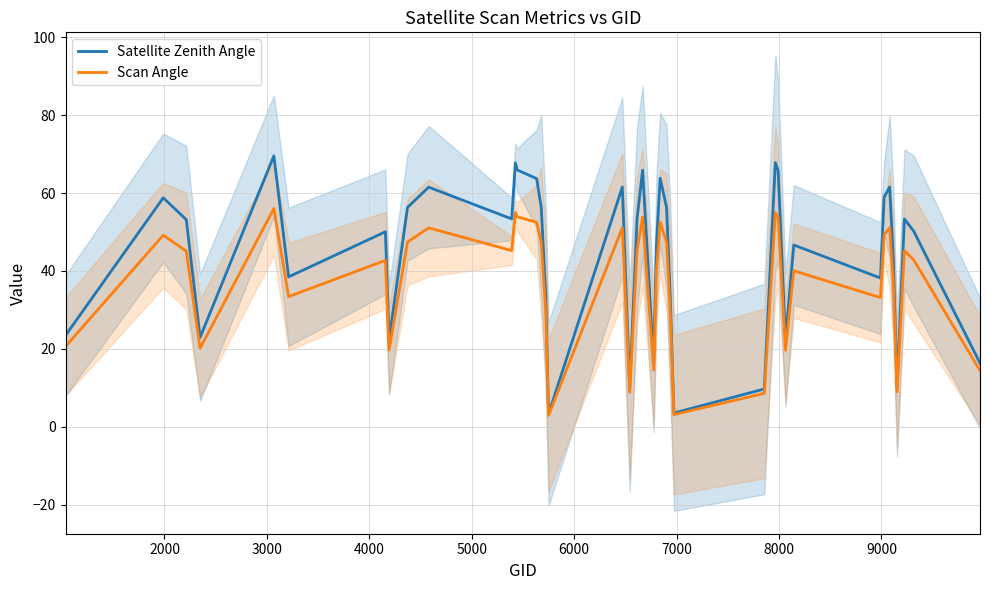

How many values in the Scan Angle series exceed 45?

20